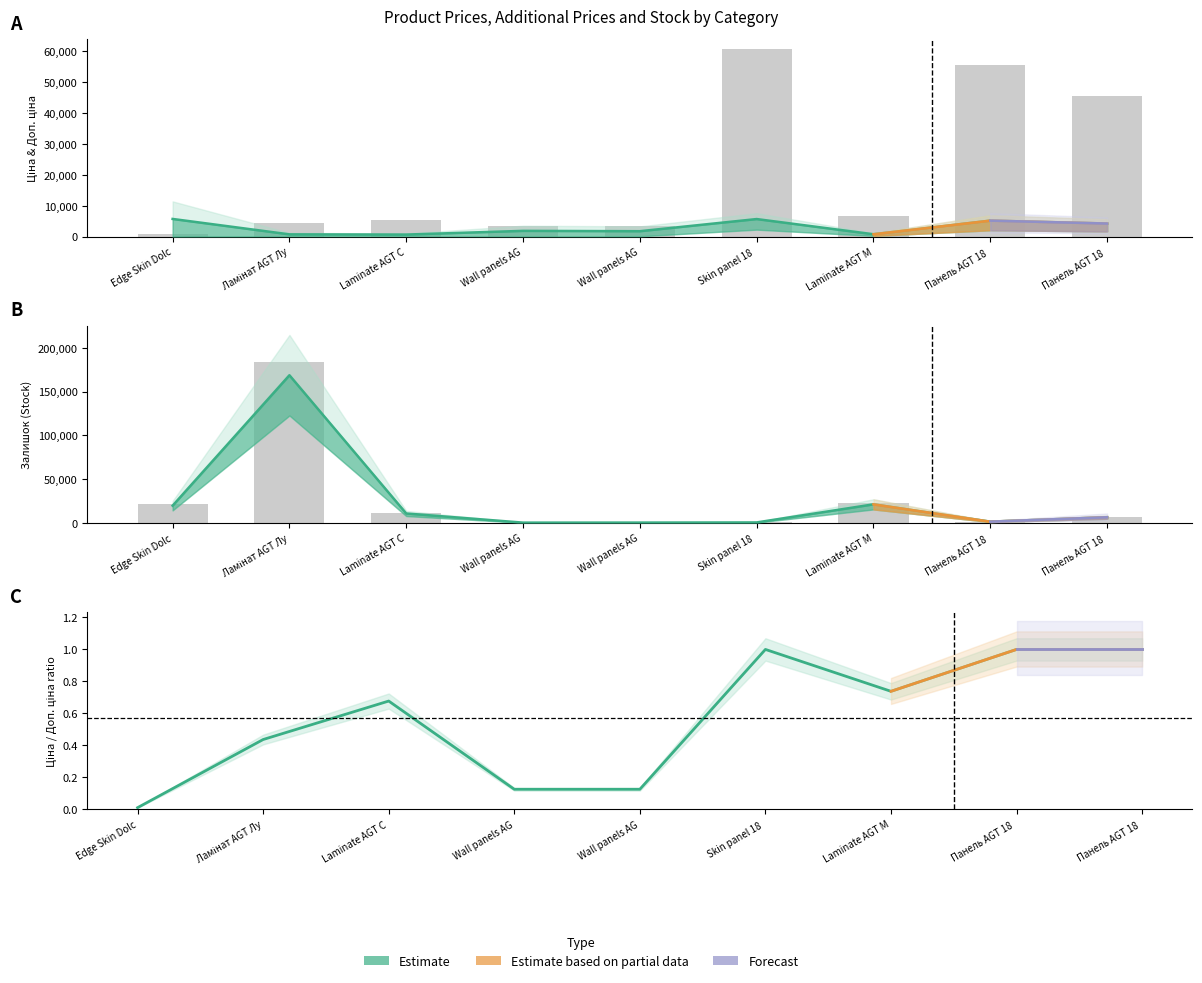

Reading left to right, list all the values displayed in this chart.

Ціна: 912.8	4312.0	5549.8	3545.0	3332.5	60772.2	6787.4	55405.3	45390.6
Залишок: 19756.0	168663.0	10835.0	385.0	440.0	616.0	21263.0	1507.0	6556.0